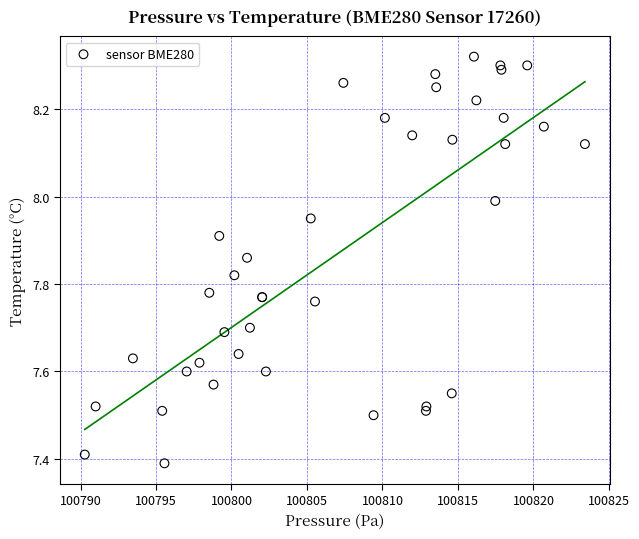

What Y value in the scatter plot is closest to 7?

7.4